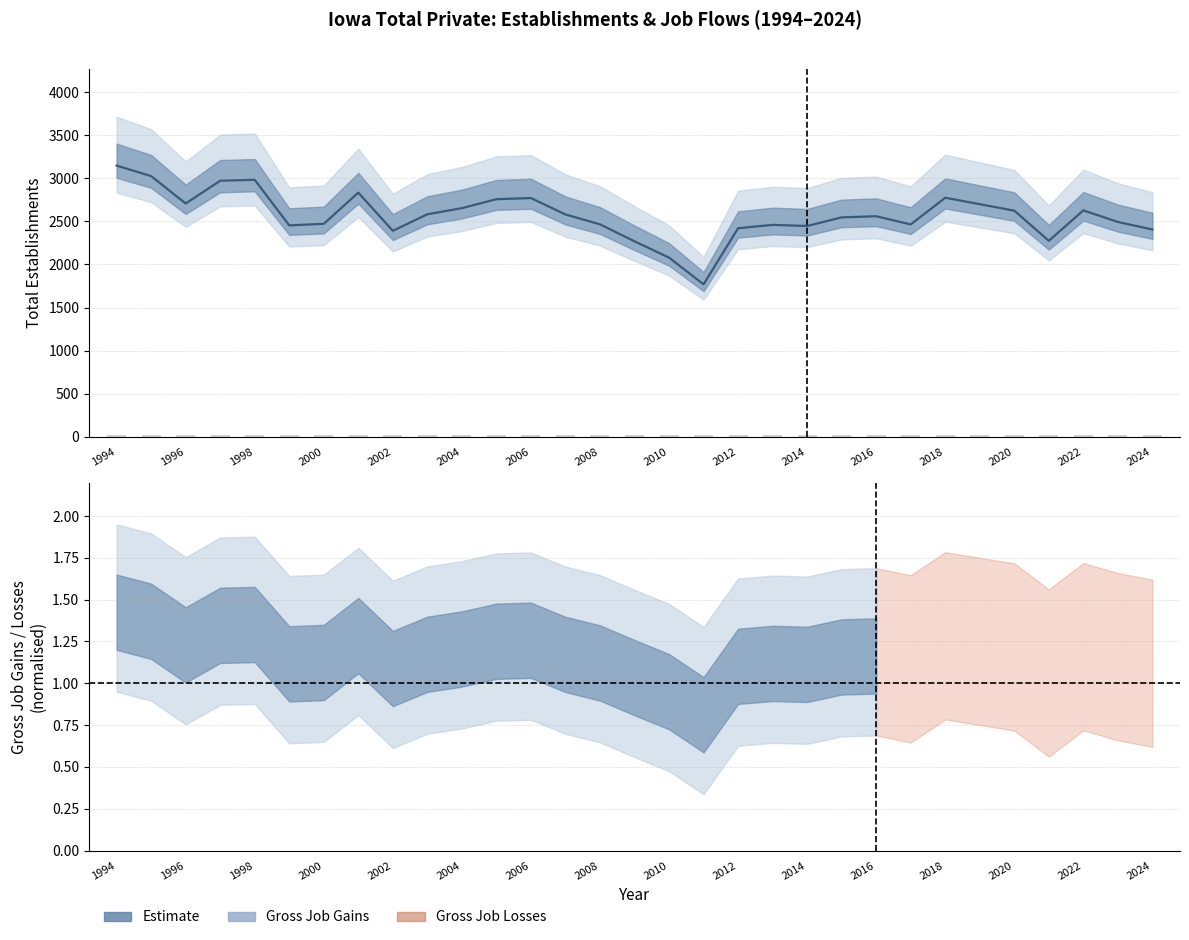

How many data points are less than 21?

14